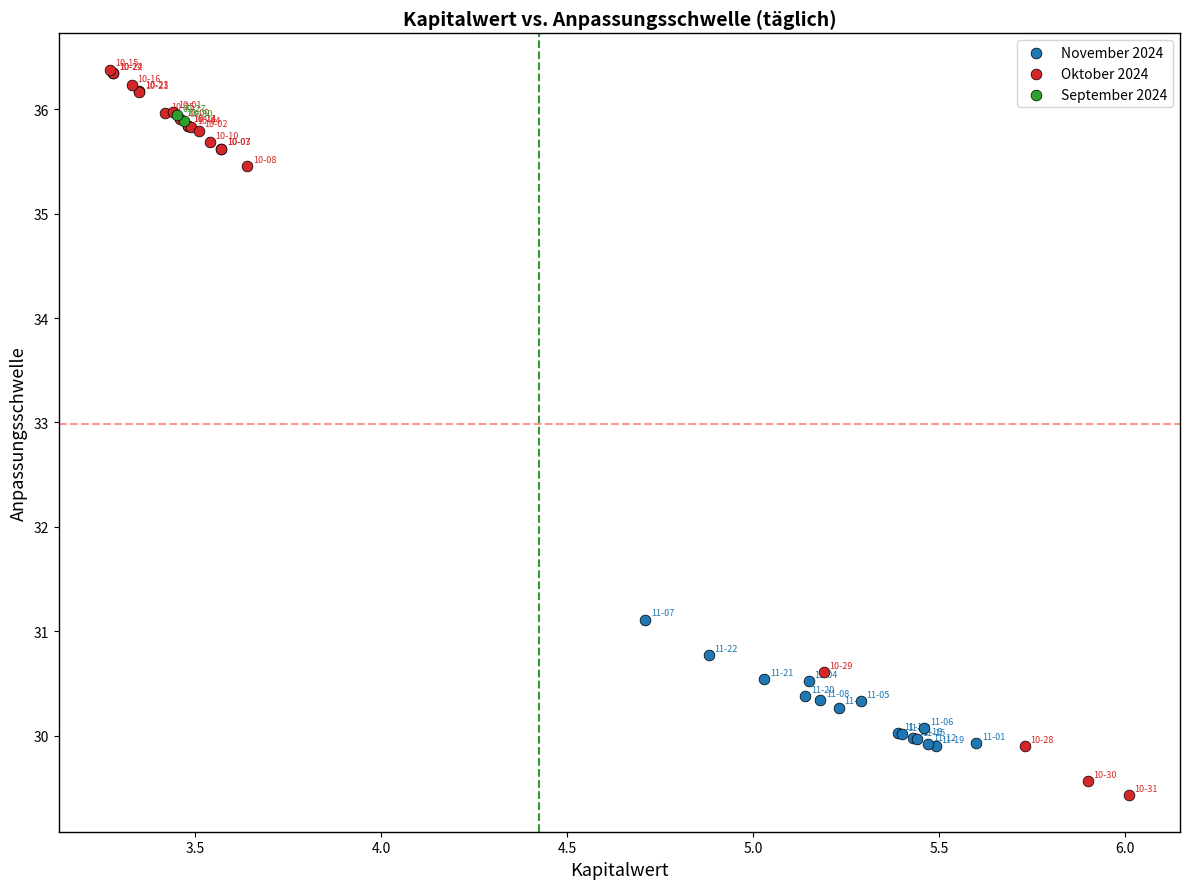

What are all the series names shown in the legend?

November 2024, Oktober 2024, September 2024